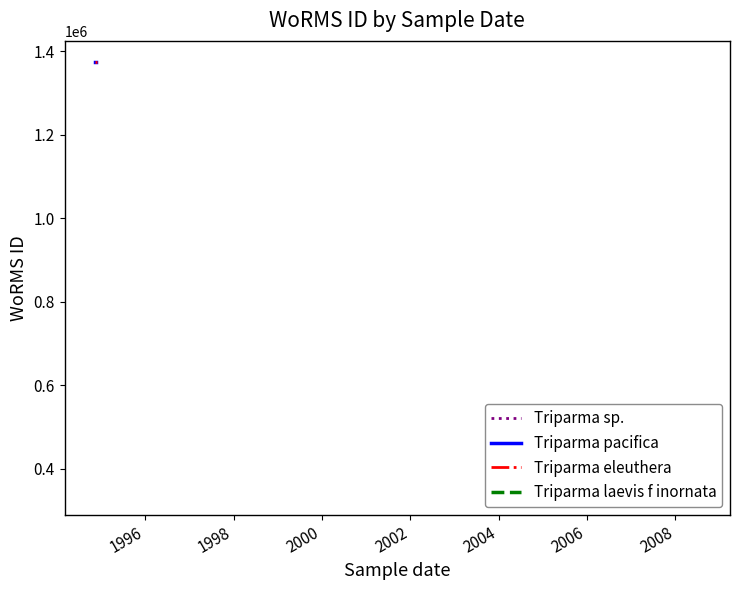

At how many categories does at least one series exceed 1373543?

3